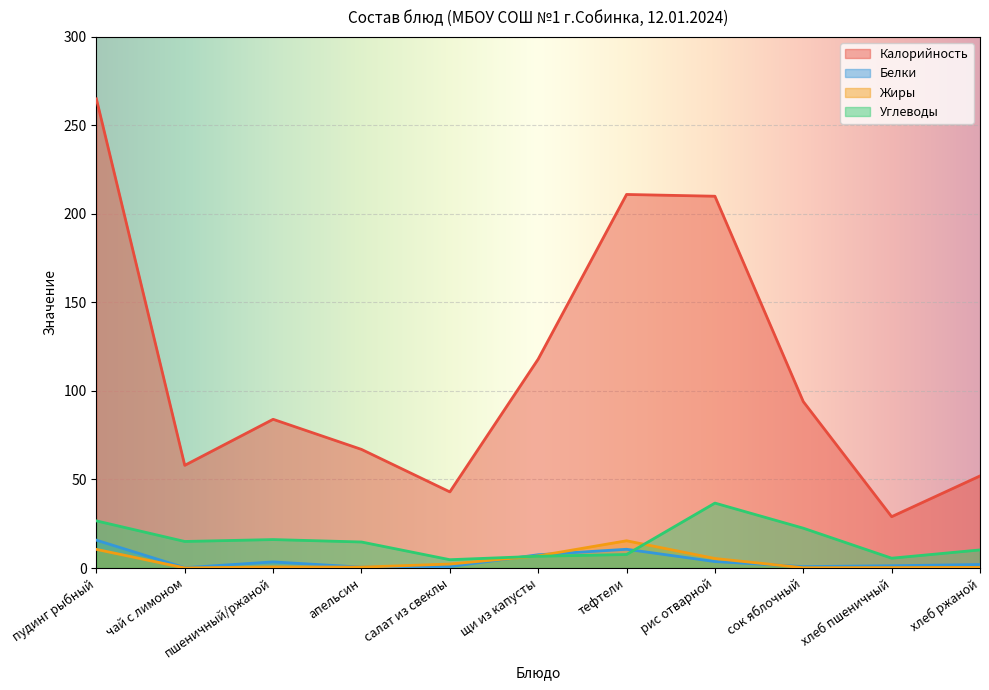

What is the label of the 10th point from the right?

чай с лимоном